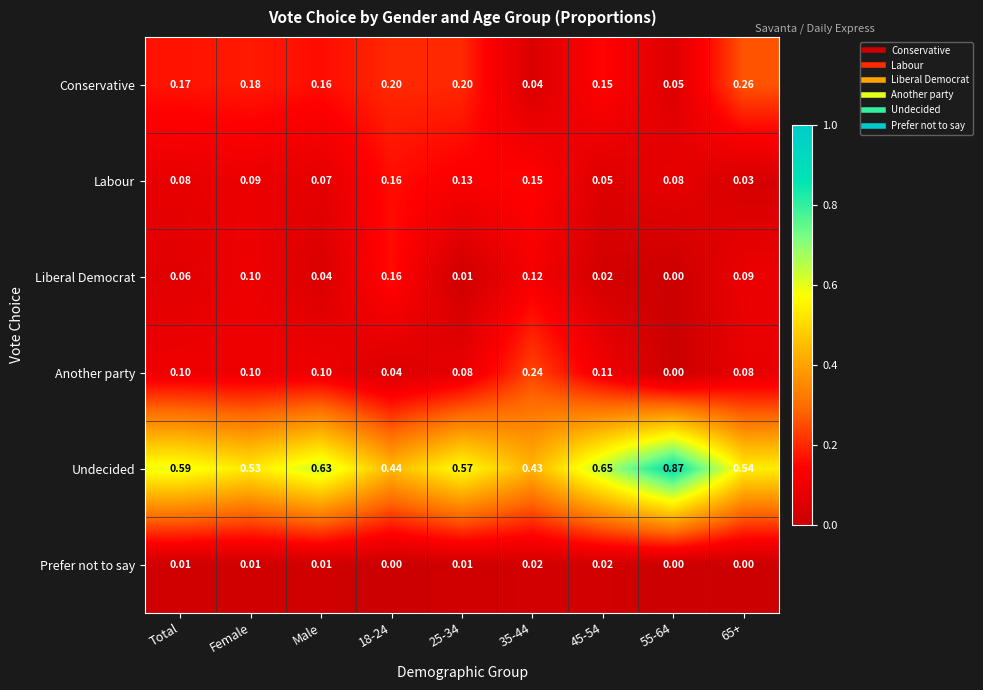

How many series are shown in this chart?

6